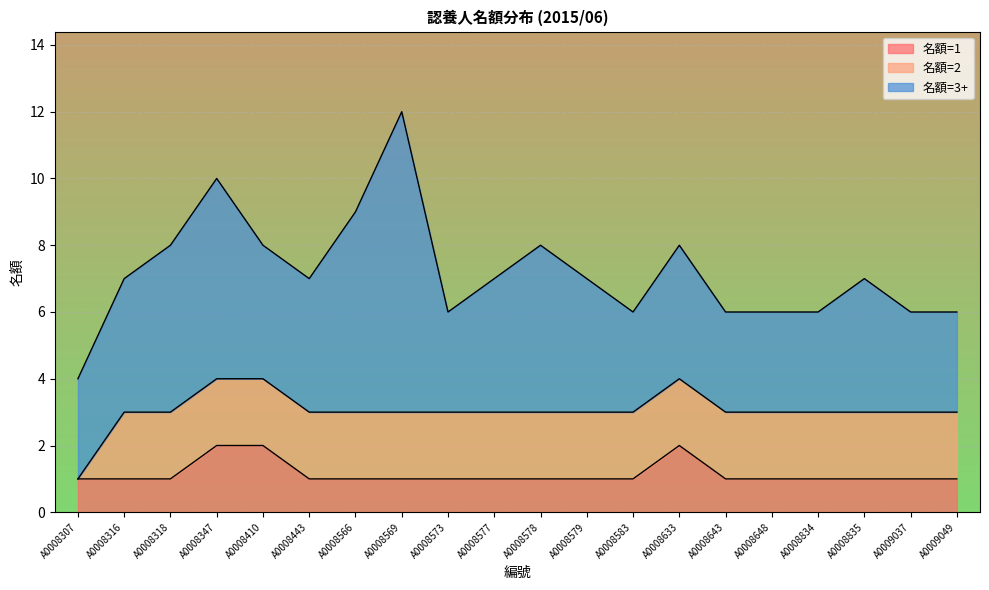

True or false: 名額=3+ has a value of 16 at A0008569.

False